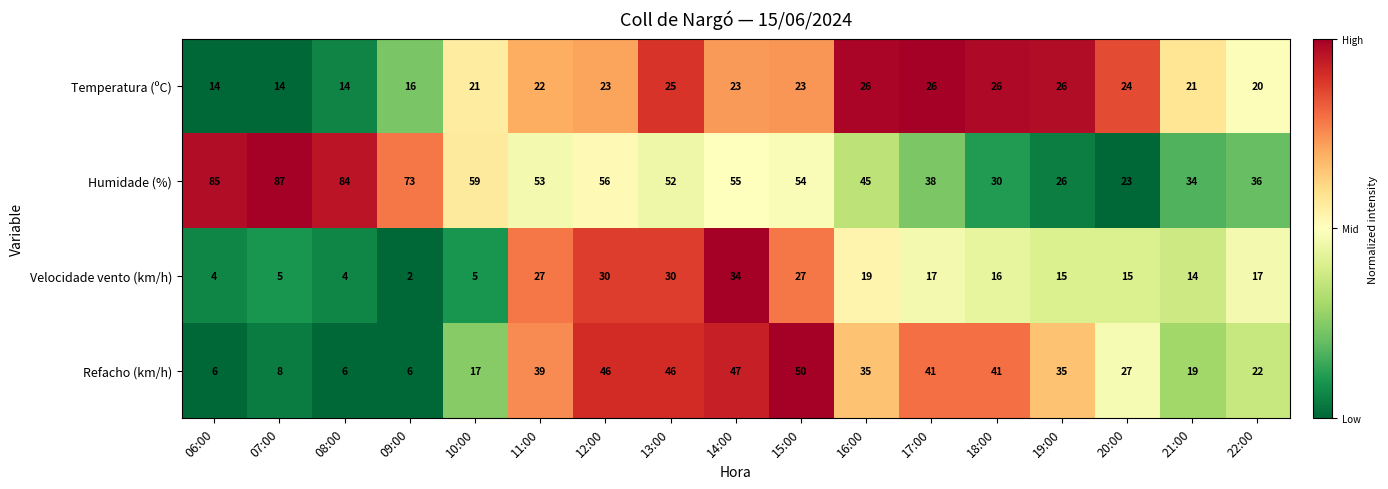

At 15:00, list the series in order from largest to smallest.

Humidade (%), Refacho (km/h), Velocidade vento (km/h), Temperatura (ºC)